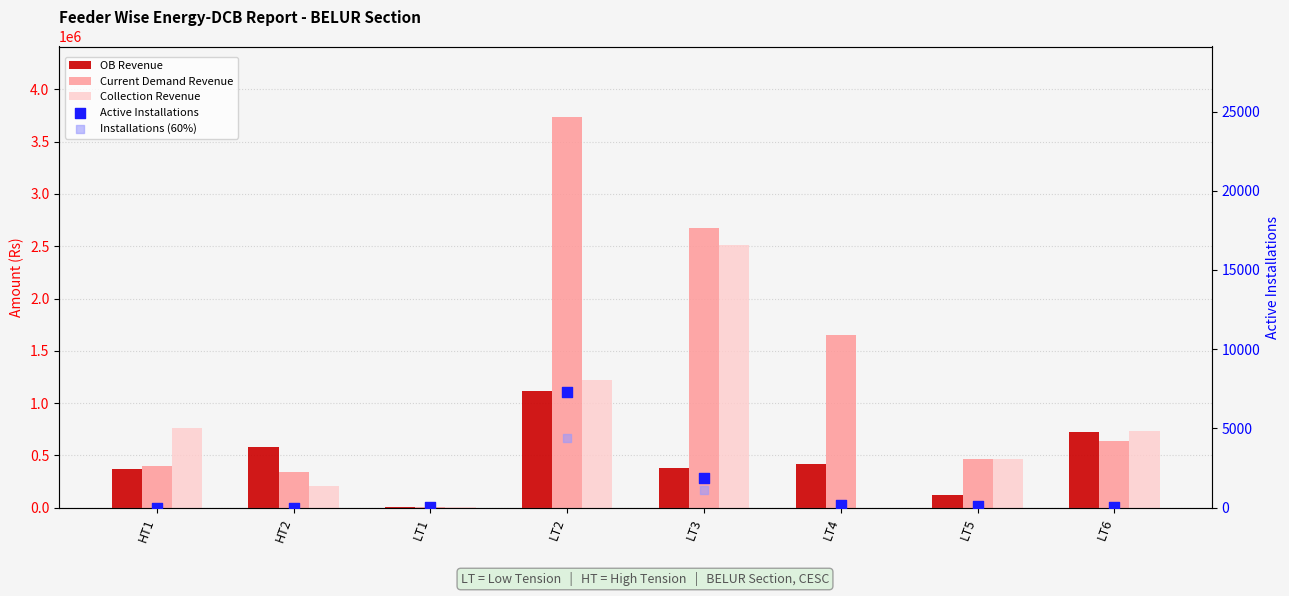

At how many categories does at least one series exceed 3225068?

1